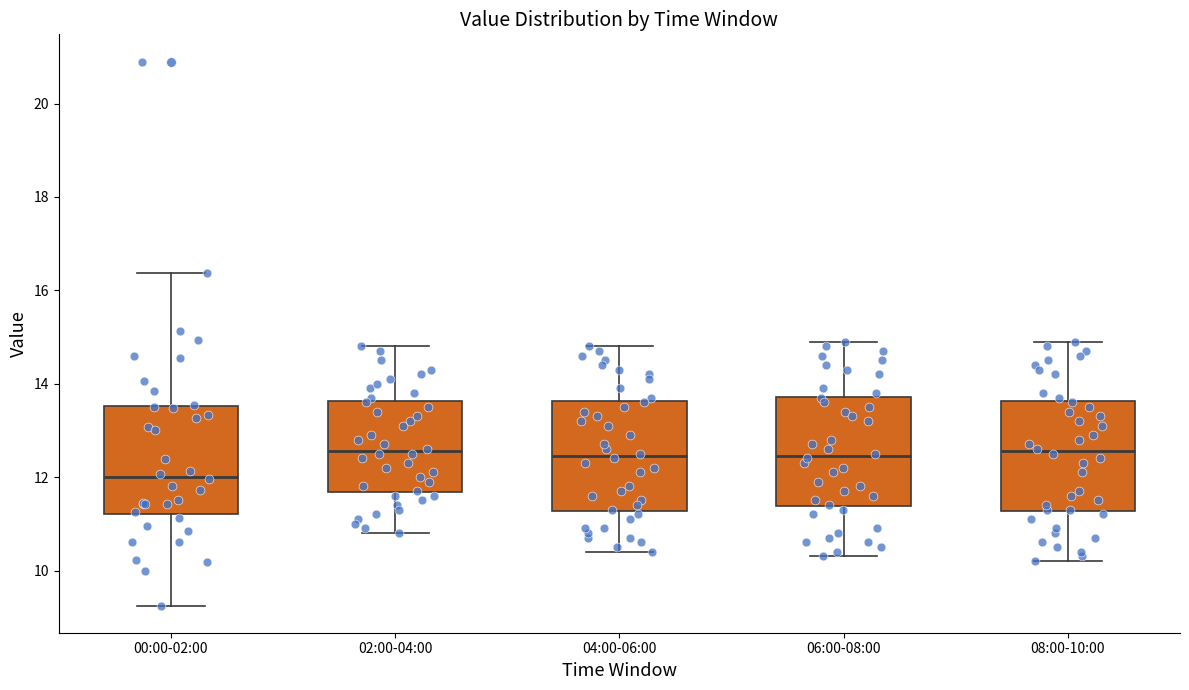

Reading left to right, transcribe this box plot: for each box, give where its median line is, the range the box spans, and where its two whiskers end, as read against the y-axis. The values are not printed on the chart, so give them approximately, as read against the axis.

00:00-02:00: median 12.0, box 11.2 to 13.6, whiskers 9.2 to 16.4
02:00-04:00: median 12.6, box 11.6 to 13.6, whiskers 10.8 to 14.8
04:00-06:00: median 12.4, box 11.2 to 13.6, whiskers 10.4 to 14.8
06:00-08:00: median 12.4, box 11.4 to 13.8, whiskers 10.4 to 15.0
08:00-10:00: median 12.6, box 11.2 to 13.6, whiskers 10.2 to 15.0